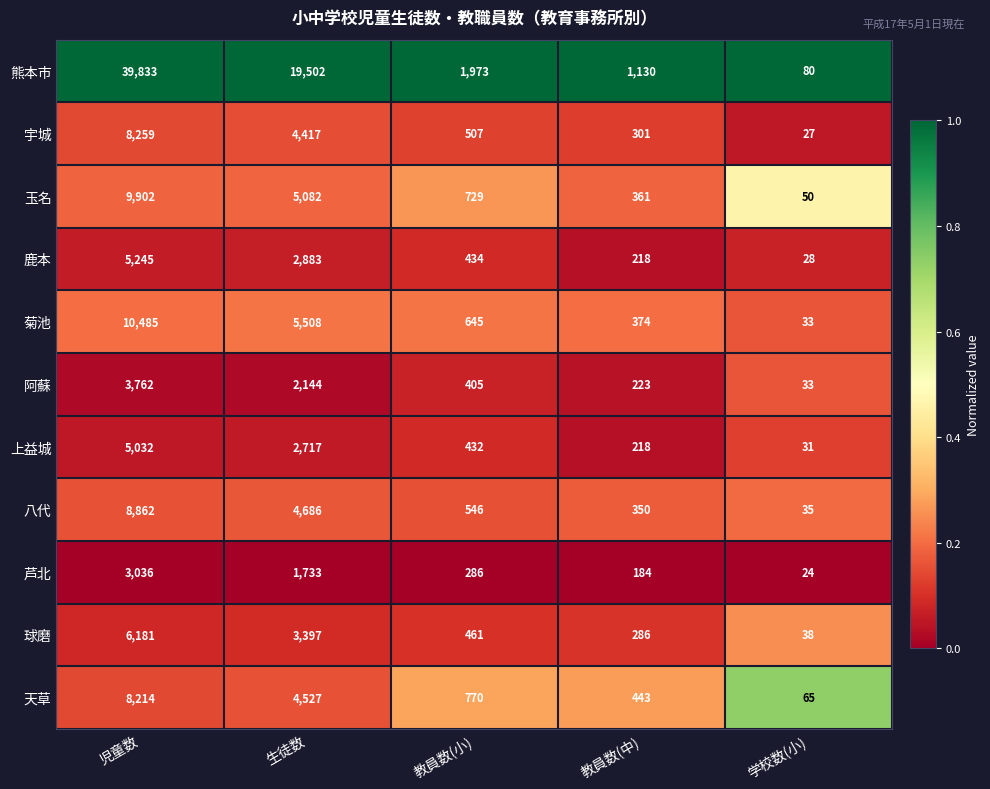

How many categories are shown in the chart?

5